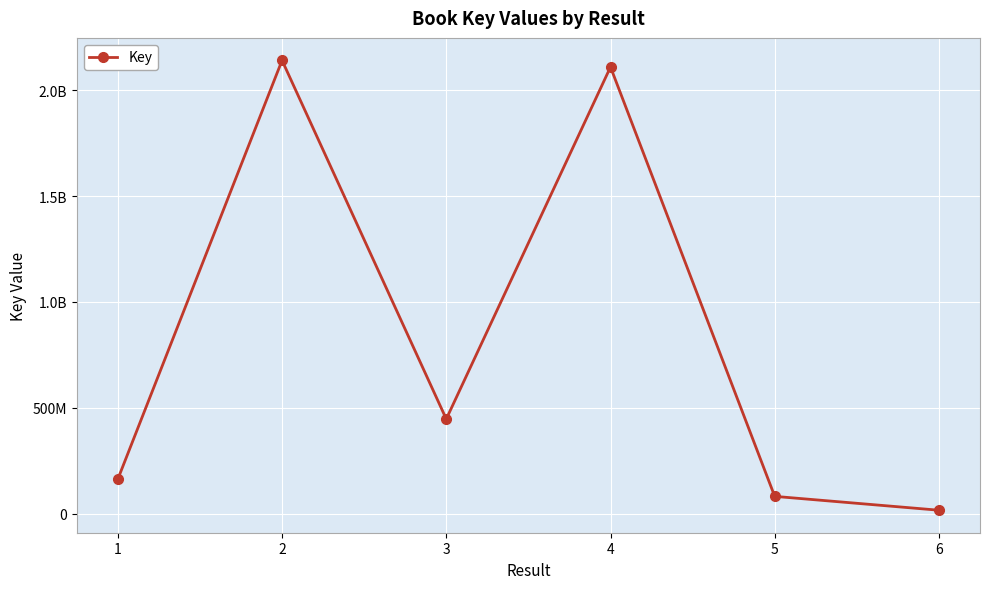

What is the average value?

826043560